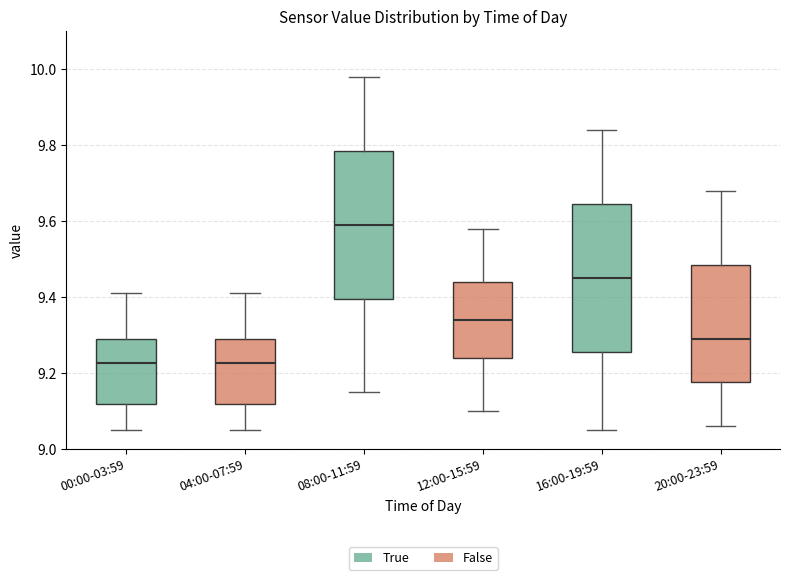

Reading left to right, transcribe this box plot: for each box, give where its median line is, the range the box spans, and where its two whiskers end, as read against the y-axis. The values are not printed on the chart, so give them approximately, as read against the axis.

00:00-03:59: median 9.22, box 9.12 to 9.30, whiskers 9.06 to 9.42
04:00-07:59: median 9.22, box 9.12 to 9.30, whiskers 9.06 to 9.42
08:00-11:59: median 9.60, box 9.40 to 9.78, whiskers 9.16 to 9.98
12:00-15:59: median 9.34, box 9.24 to 9.44, whiskers 9.10 to 9.58
16:00-19:59: median 9.46, box 9.26 to 9.64, whiskers 9.06 to 9.84
20:00-23:59: median 9.30, box 9.18 to 9.48, whiskers 9.06 to 9.68